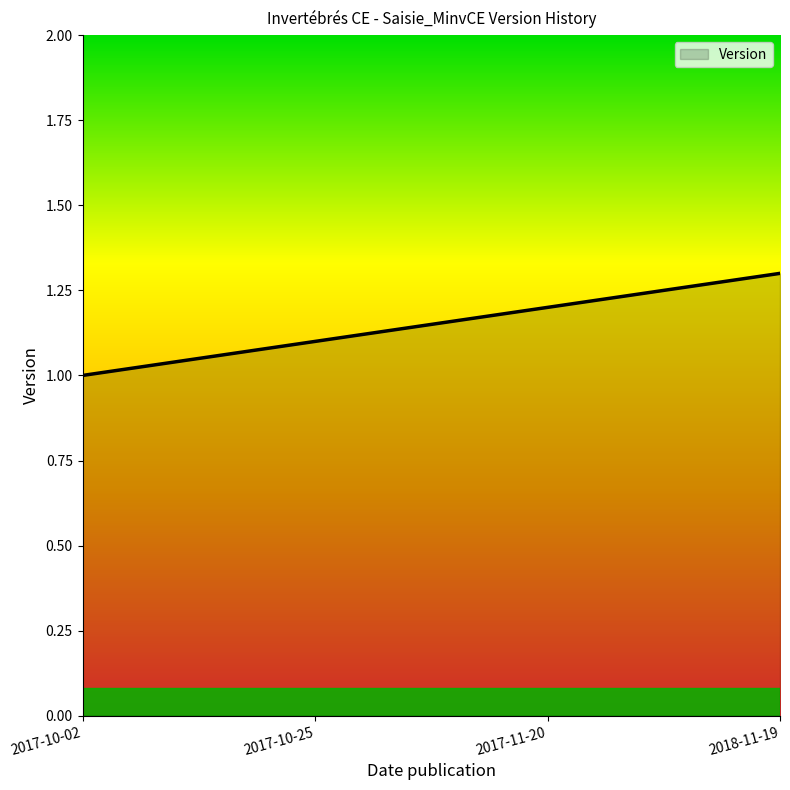

What is the minimum value shown in the chart?

1.0